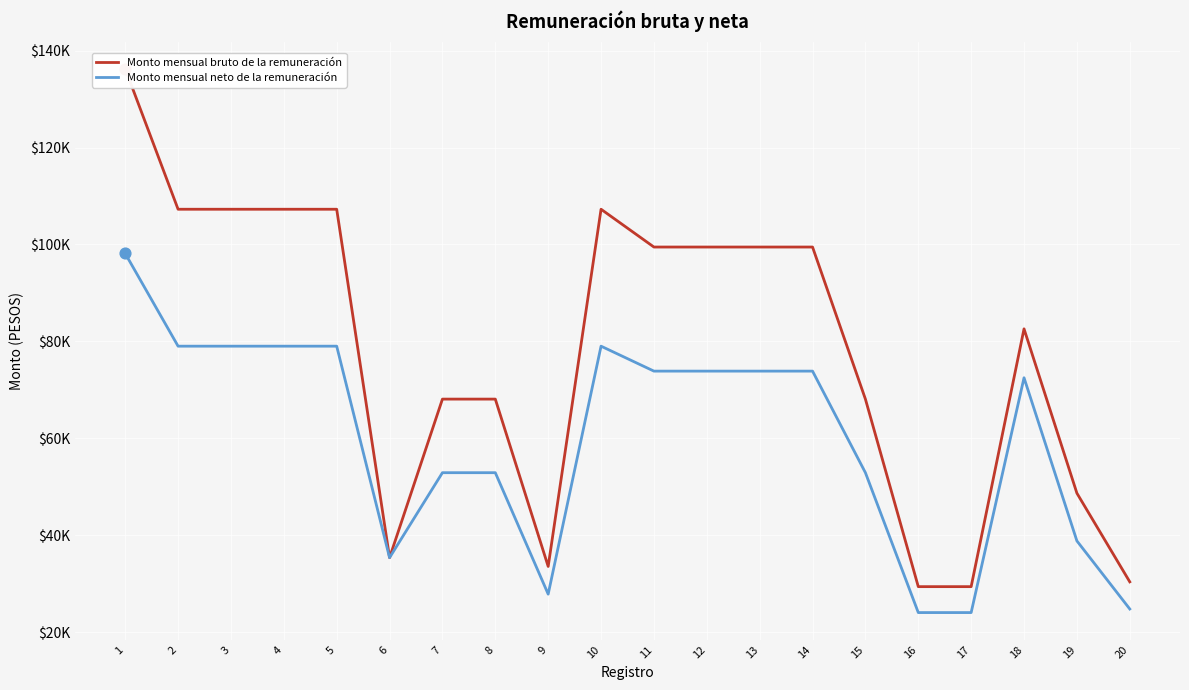

Which series reaches the minimum Y coordinate?

Monto mensual neto de la remuneración